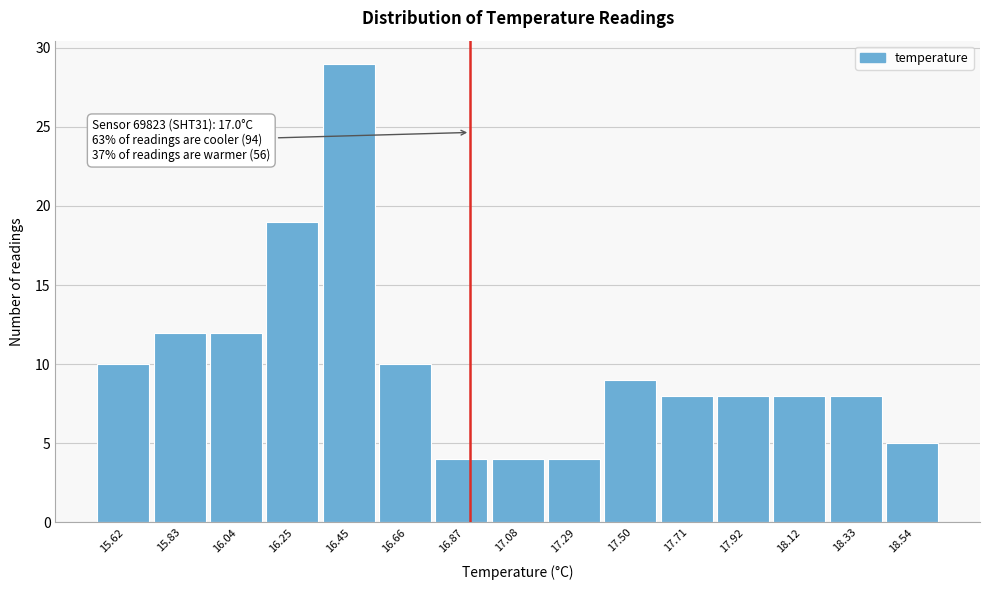

Reading right to left, what are all the values shown in this chart?

18.54=5	18.33=8	18.12=8	17.92=8	17.71=8	17.50=9	17.29=4	17.08=4	16.87=4	16.66=10	16.45=29	16.25=19	16.04=12	15.83=12	15.62=10